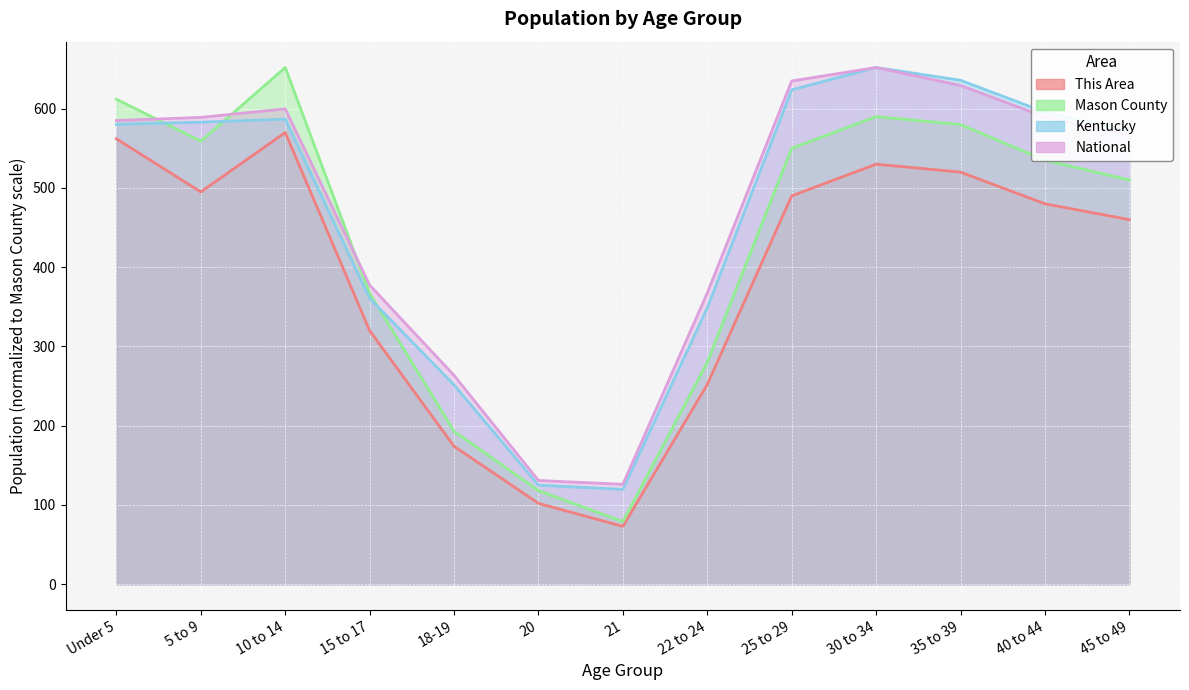

True or false: This Area and Kentucky intersect in this chart.

False